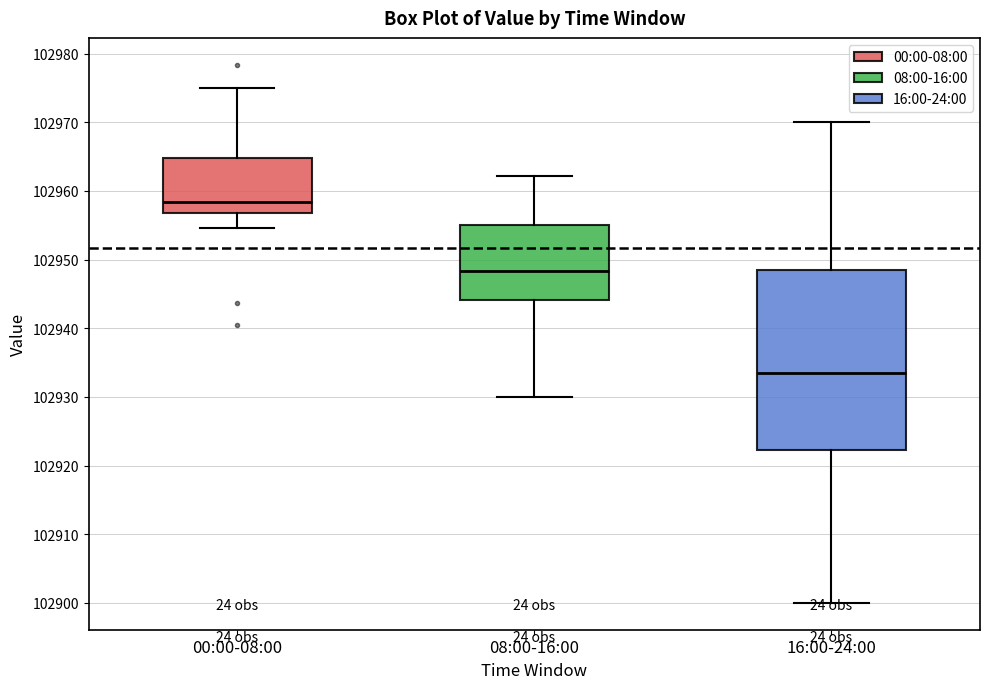

Which box has the lowest median line?

16:00-24:00